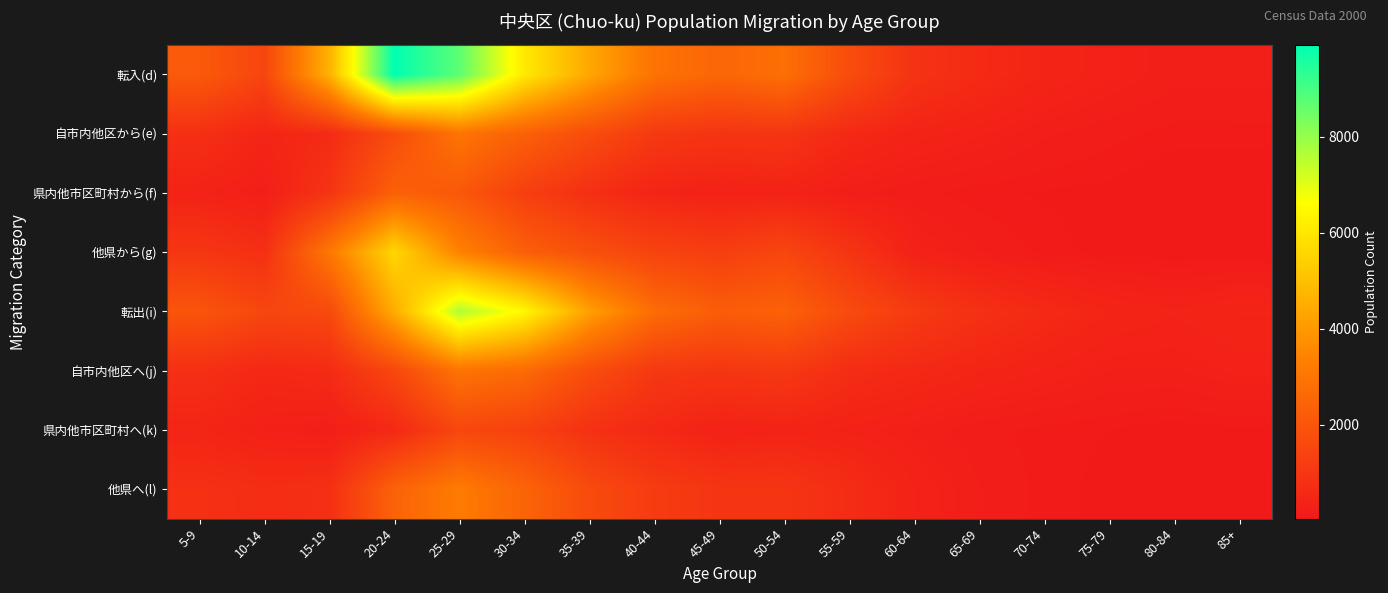

Reading left to right, extract all data points from this chart.

転入(d): 5-9=2135	10-14=1458	15-19=4632	20-24=9920	25-29=8726	30-34=6083	35-39=4371	40-44=2941	45-49=2502	50-54=2825	55-59=1697	60-64=861	65-69=603	70-74=415	75-79=306	80-84=215	85+=211
自市内他区から(e): 5-9=757	10-14=442	15-19=599	20-24=1692	25-29=2987	30-34=2342	35-39=1696	40-44=1060	45-49=909	50-54=934	55-59=554	60-64=383	65-69=300	70-74=202	75-79=152	80-84=114	85+=117
県内他市区町村から(f): 5-9=353	10-14=223	15-19=903	20-24=2358	25-29=2073	30-34=1259	35-39=751	40-44=419	45-49=312	50-54=357	55-59=201	60-64=147	65-69=106	70-74=90	75-79=80	80-84=45	85+=38
他県から(g): 5-9=969	10-14=761	15-19=3080	20-24=5610	25-29=3388	30-34=2312	35-39=1791	40-44=1387	45-49=1232	50-54=1488	55-59=927	60-64=329	65-69=191	70-74=118	75-79=74	80-84=56	85+=56
転出(i): 5-9=1967	10-14=1502	15-19=1584	20-24=4485	25-29=7668	30-34=6439	35-39=4177	40-44=2719	45-49=2224	50-54=2377	55-59=1649	60-64=1131	65-69=777	70-74=578	75-79=422	80-84=356	85+=433
自市内他区へ(j): 5-9=757	10-14=528	15-19=621	20-24=1519	25-29=2973	30-34=2662	35-39=1717	40-44=1042	45-49=952	50-54=1054	55-59=667	60-64=541	65-69=432	70-74=345	75-79=248	80-84=241	85+=307
県内他市区町村へ(k): 5-9=428	10-14=282	15-19=215	20-24=561	25-29=1496	30-34=1319	35-39=814	40-44=533	45-49=328	50-54=383	55-59=323	60-64=242	65-69=149	70-74=117	75-79=96	80-84=67	85+=87
他県へ(l): 5-9=782	10-14=692	15-19=748	20-24=2405	25-29=3199	30-34=2458	35-39=1646	40-44=1144	45-49=944	50-54=940	55-59=659	60-64=348	65-69=196	70-74=116	75-79=78	80-84=48	85+=39